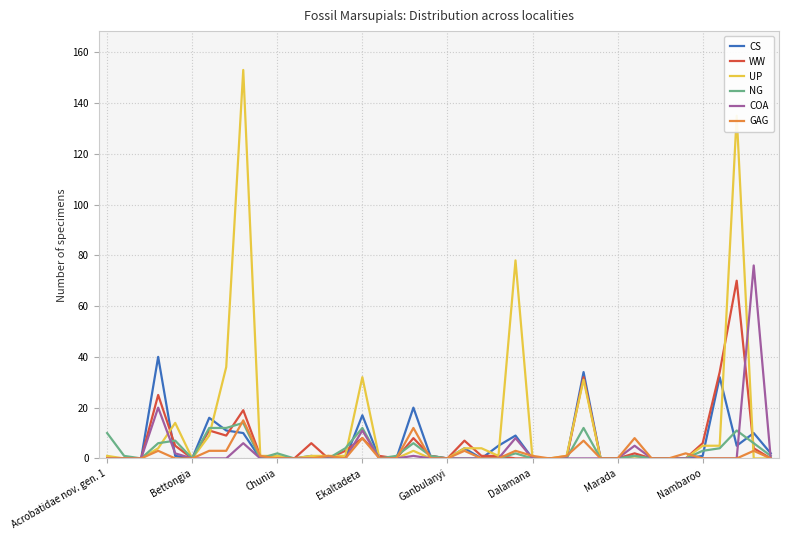

Which series has the largest range (max minus min)?

UP